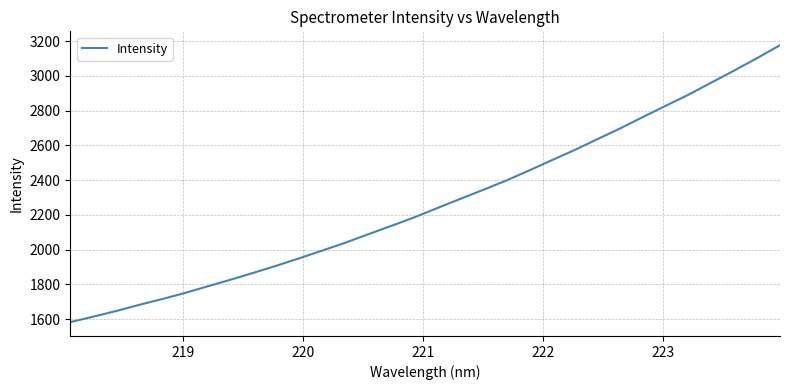

What is the sum of all values?

72658.6